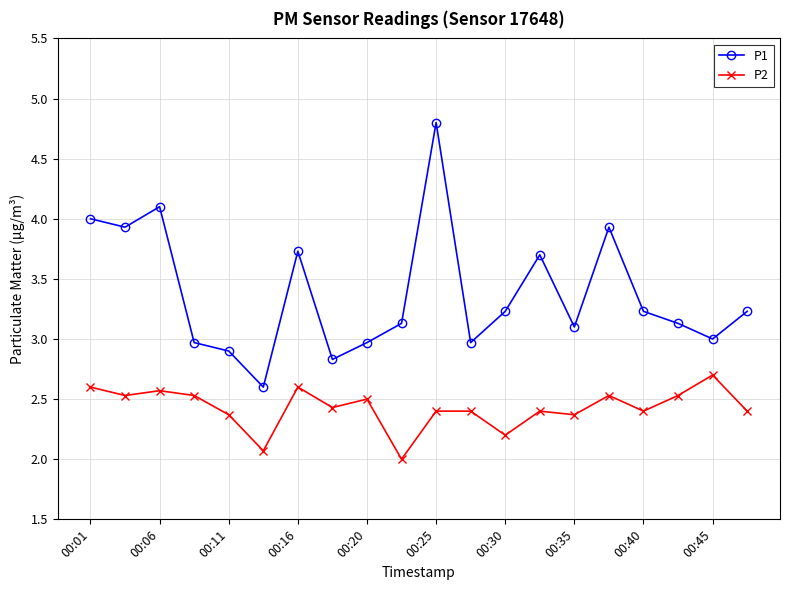

Is this an area chart (filled region under the line)?

No